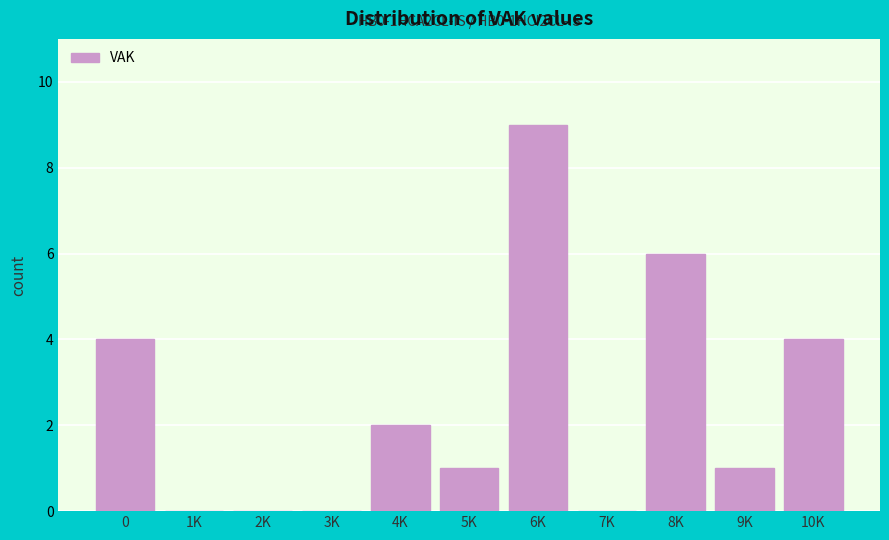

Reading left to right, what are all the values shown in this chart?

0=4	1K=0	2K=0	3K=0	4K=2	5K=1	6K=9	7K=0	8K=6	9K=1	10K=4